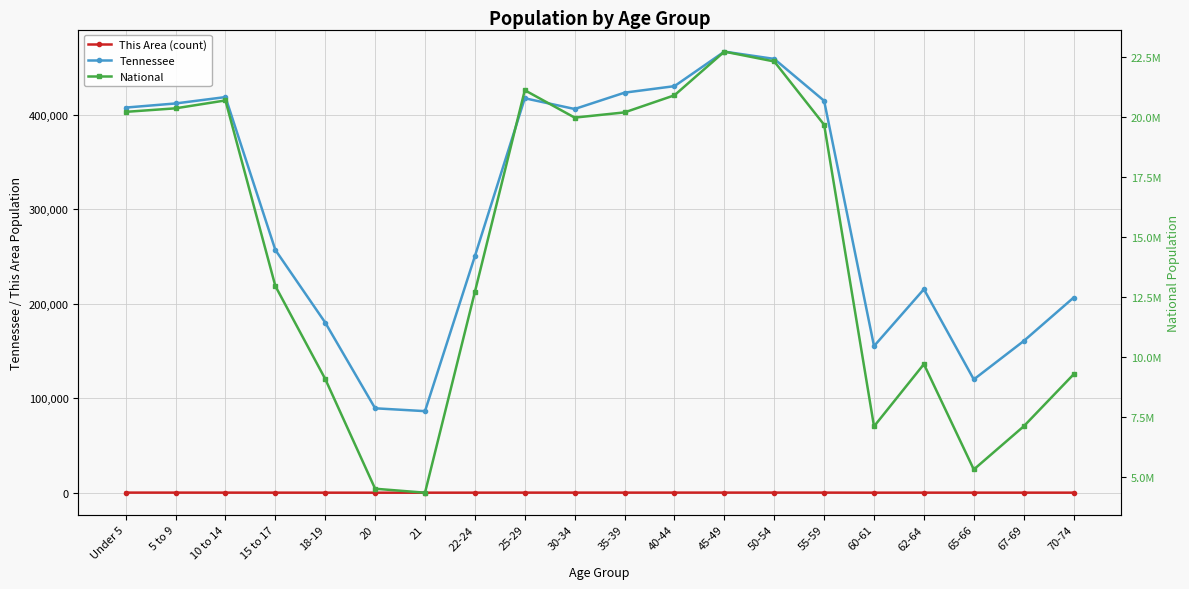

The value of This Area (count) at 67-69 is 78. True or false?

False